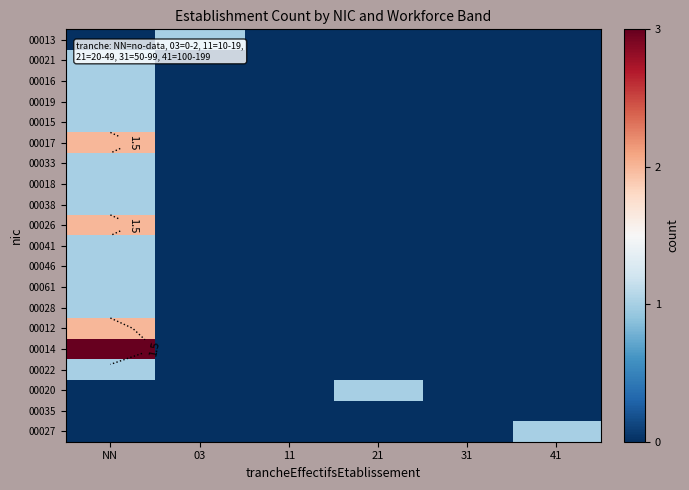

The 00061 series shows 1 at NN. True or false?

True